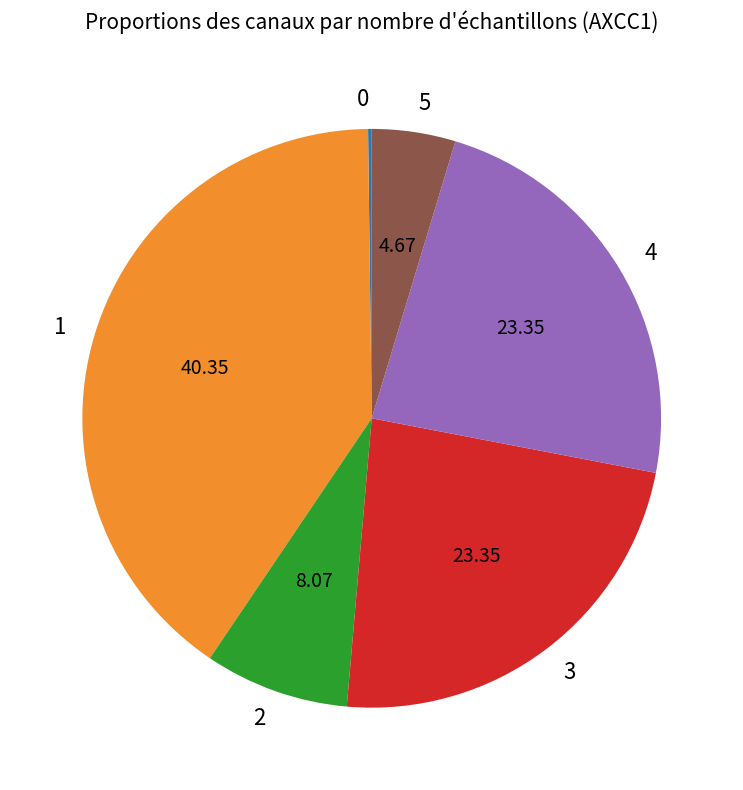

Is 5 the majority of the pie?

No